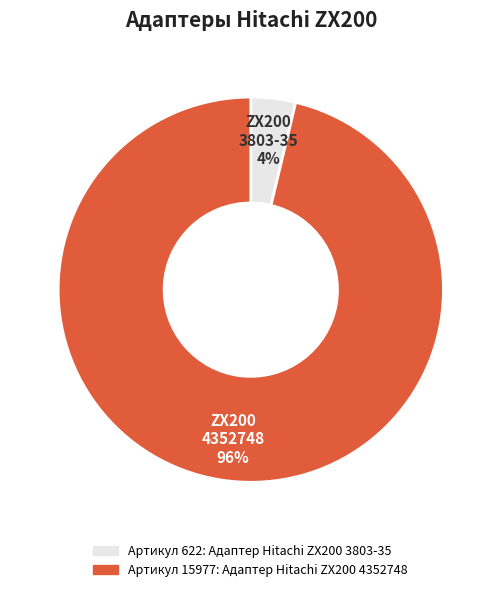

Which slice is the largest?

Адаптер Hitachi ZX200 4352748